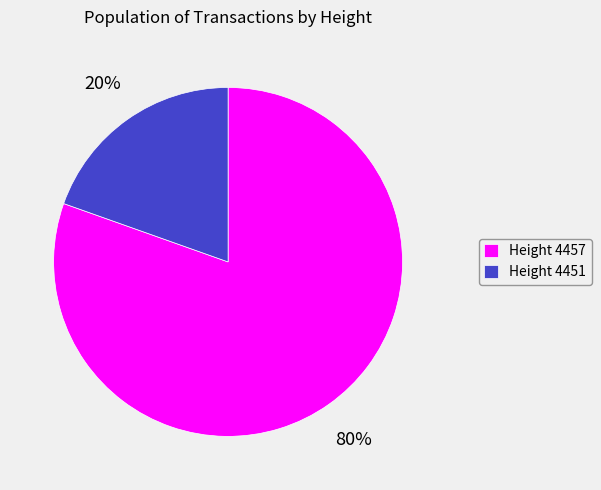

What is the smallest slice in the pie chart?

Height 4451